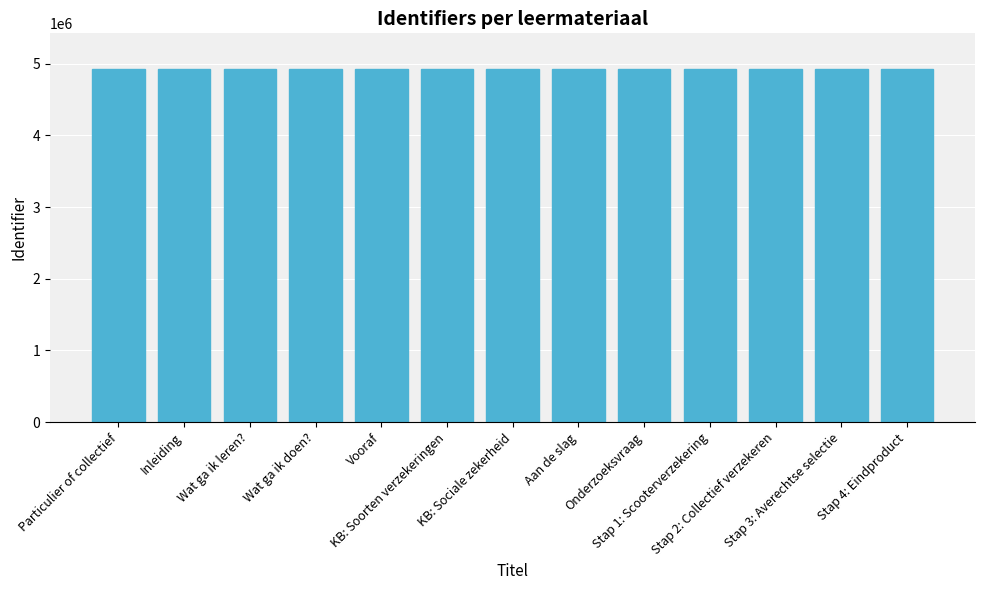

What is the maximum value shown in the chart?

4931352